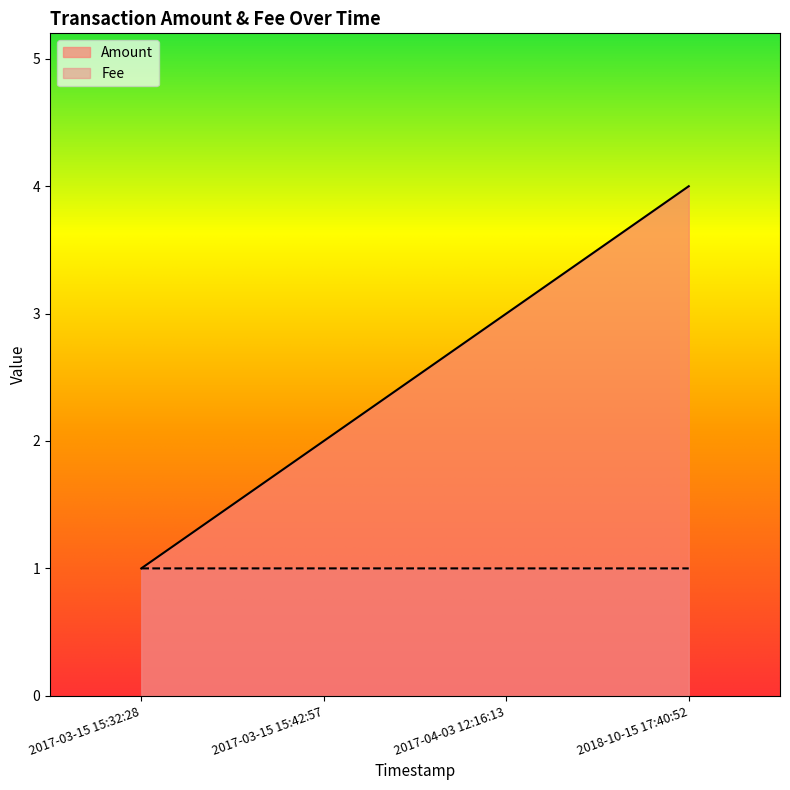

True or false: Fee has more than 0 interior local peaks.

True